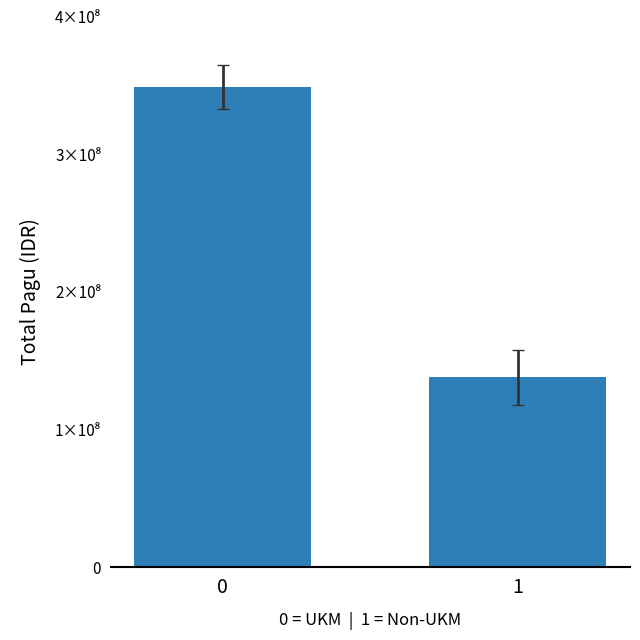

Reading right to left, list all the values displayed in this chart.

1=138000000	0=348701950